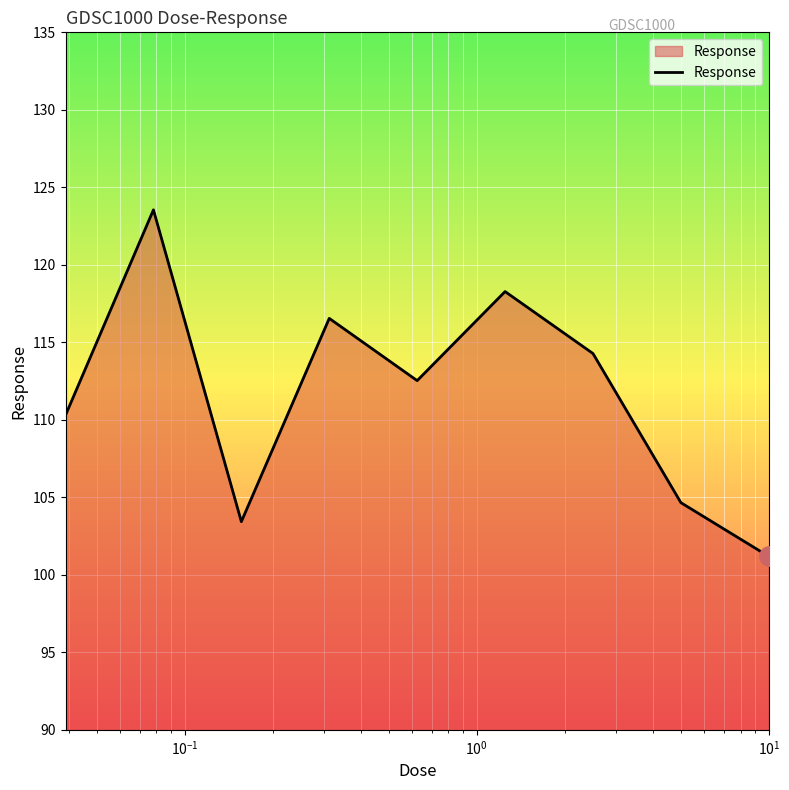

What is the difference between the maximum and minimum values?

22.4